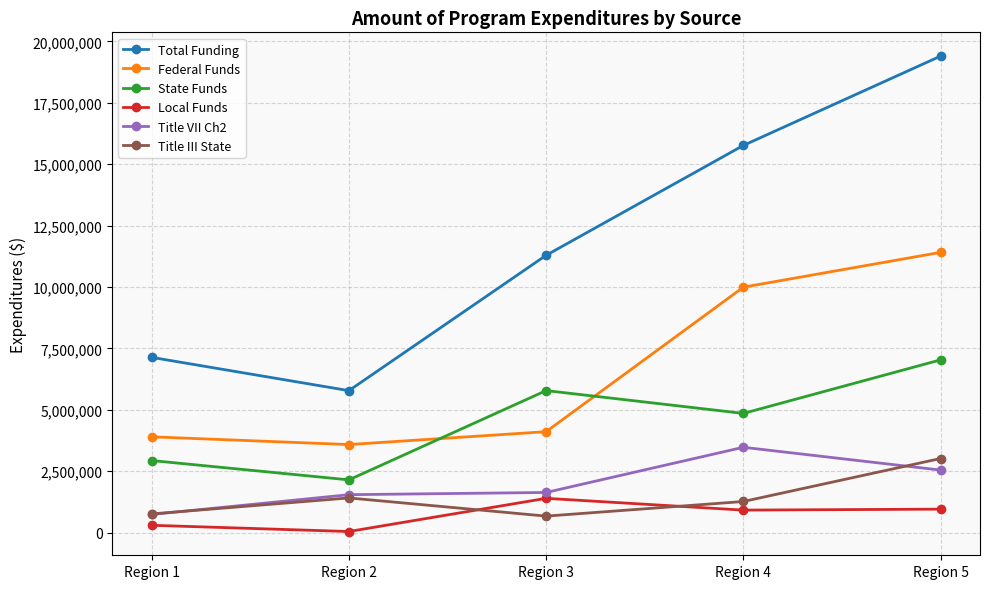

Where is Federal Funds nearest to the value 7499383?

Region 4